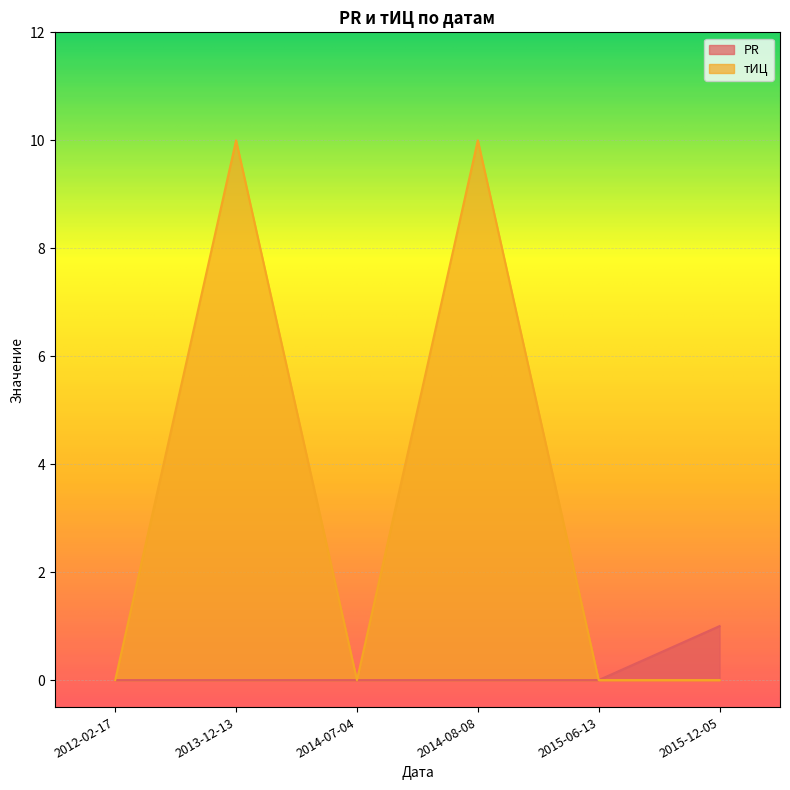

List the labels in order of PR value, smallest first.

2012-02-17, 2013-12-13, 2014-07-04, 2014-08-08, 2015-06-13, 2015-12-05